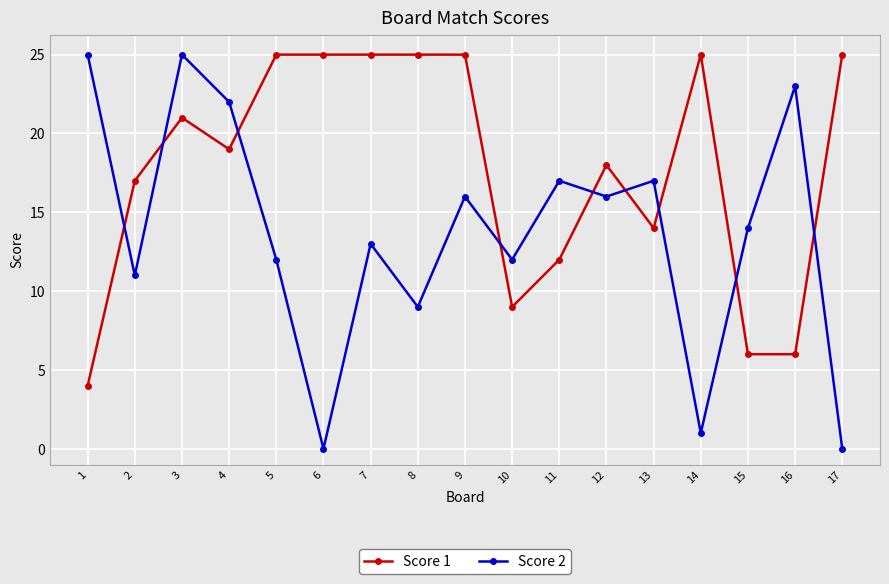

After their last crossing, which series has the higher values: Score 1 or Score 2?

Score 1